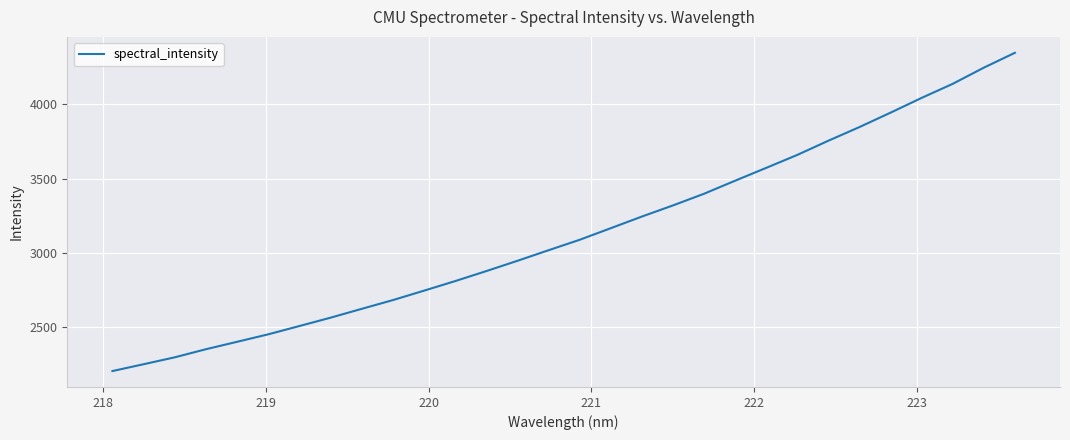

What is the difference between the maximum and minimum values?

2144.7